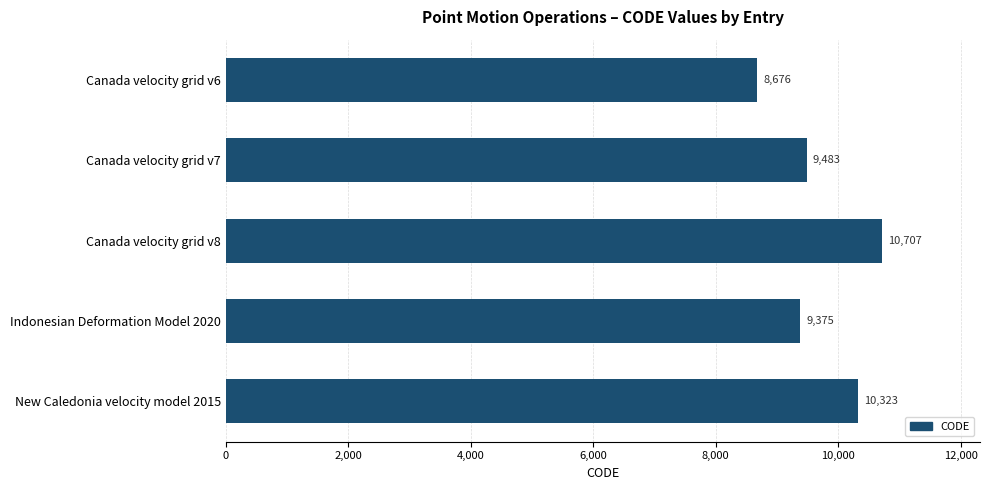

What is the label of the 1st bar from the top?

Canada velocity grid v6